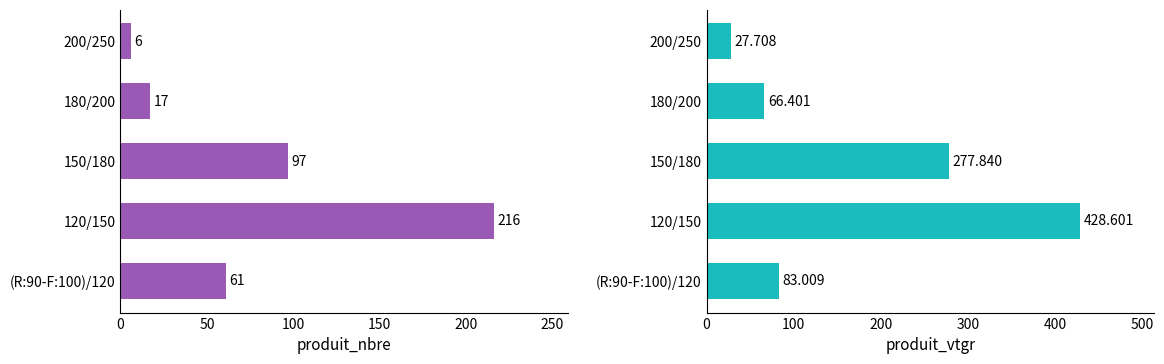

At 200/250, list the series in order from largest to smallest.

produit_vtgr, produit_nbre